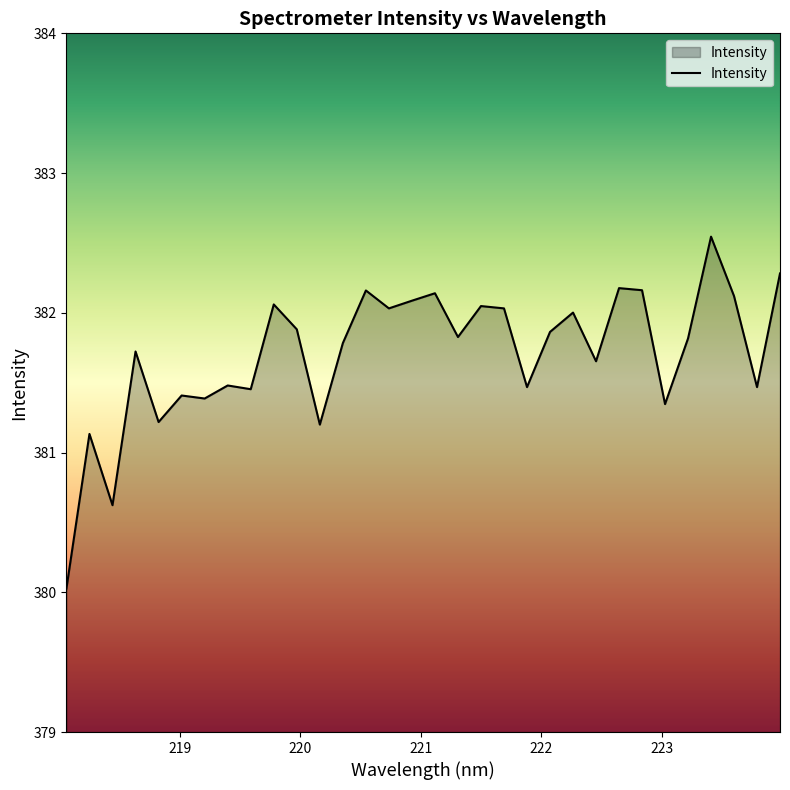

What is the greatest value displayed?

382.5